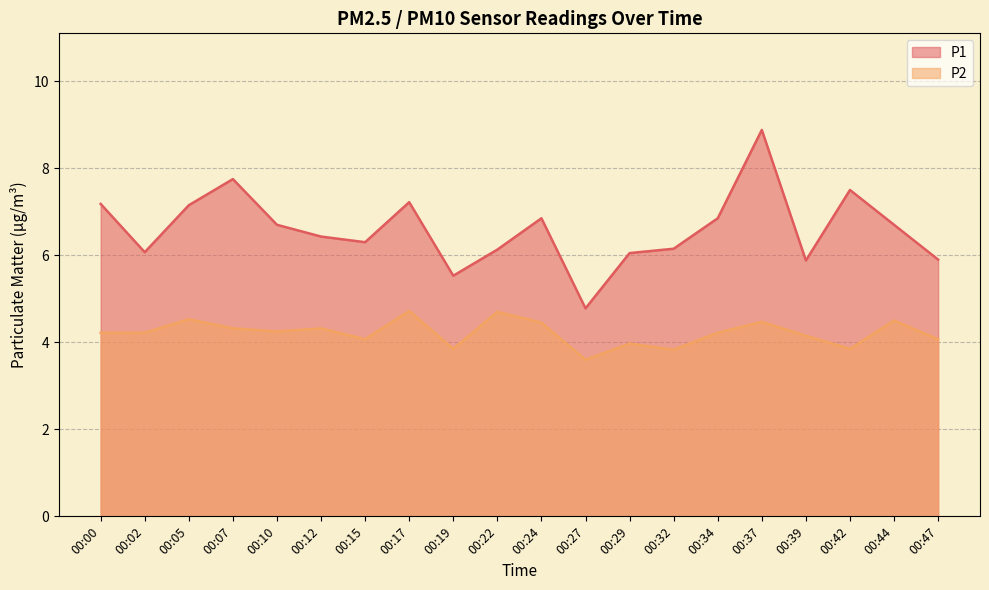

In P2, how many points are lower than both neighbors (excluding endpoints)?

6